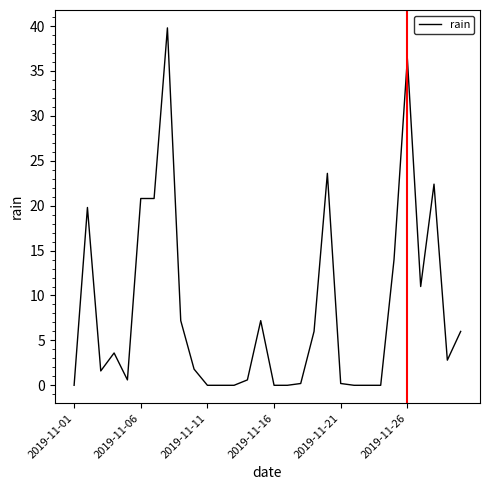

What is the maximum value shown in the chart?

39.8